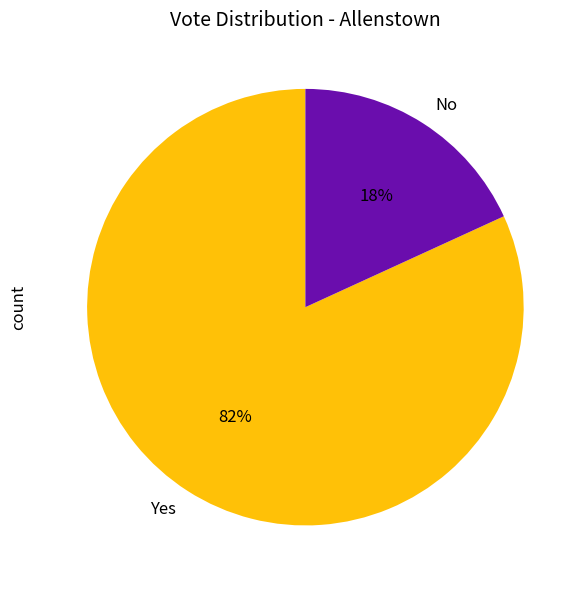

Count the number of slices in the pie.

2